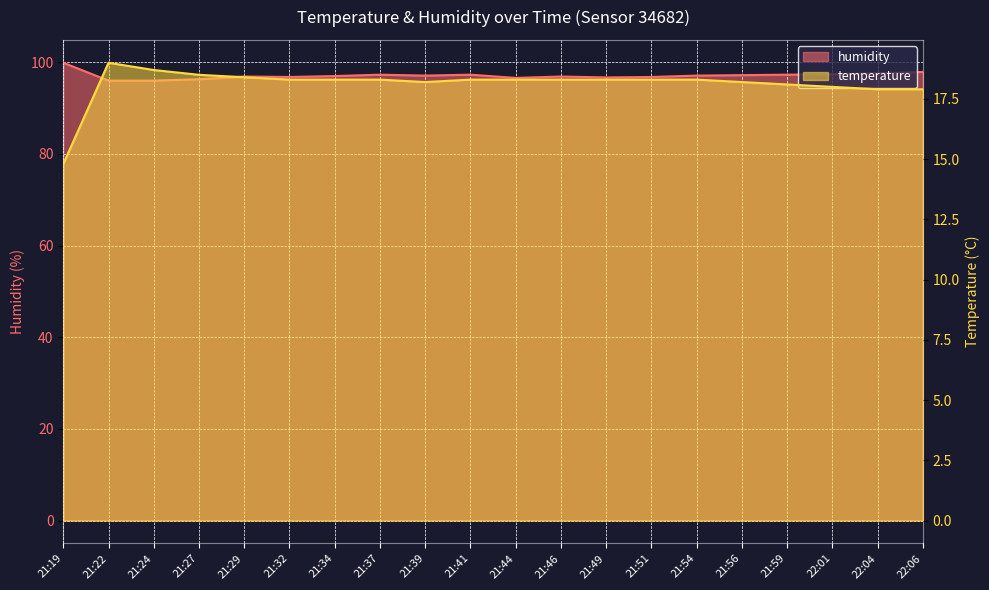

How many distinct data groups are displayed?

2